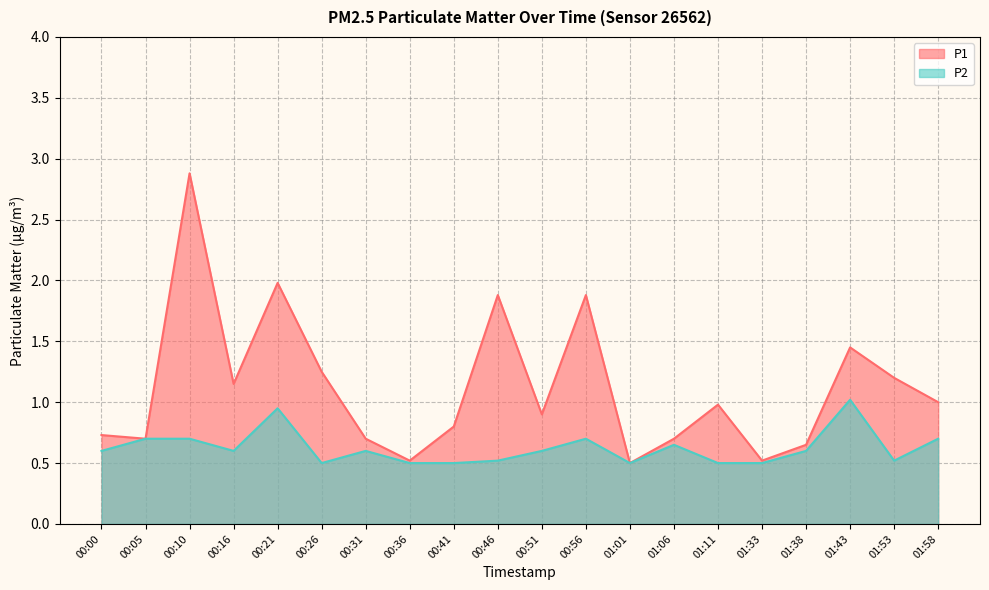

List the labels in order of P2 value, smallest first.

00:26, 00:36, 00:41, 01:01, 01:11, 01:33, 00:46, 01:53, 00:00, 00:16, 00:31, 00:51, 01:38, 01:06, 00:05, 00:10, 00:56, 01:58, 00:21, 01:43